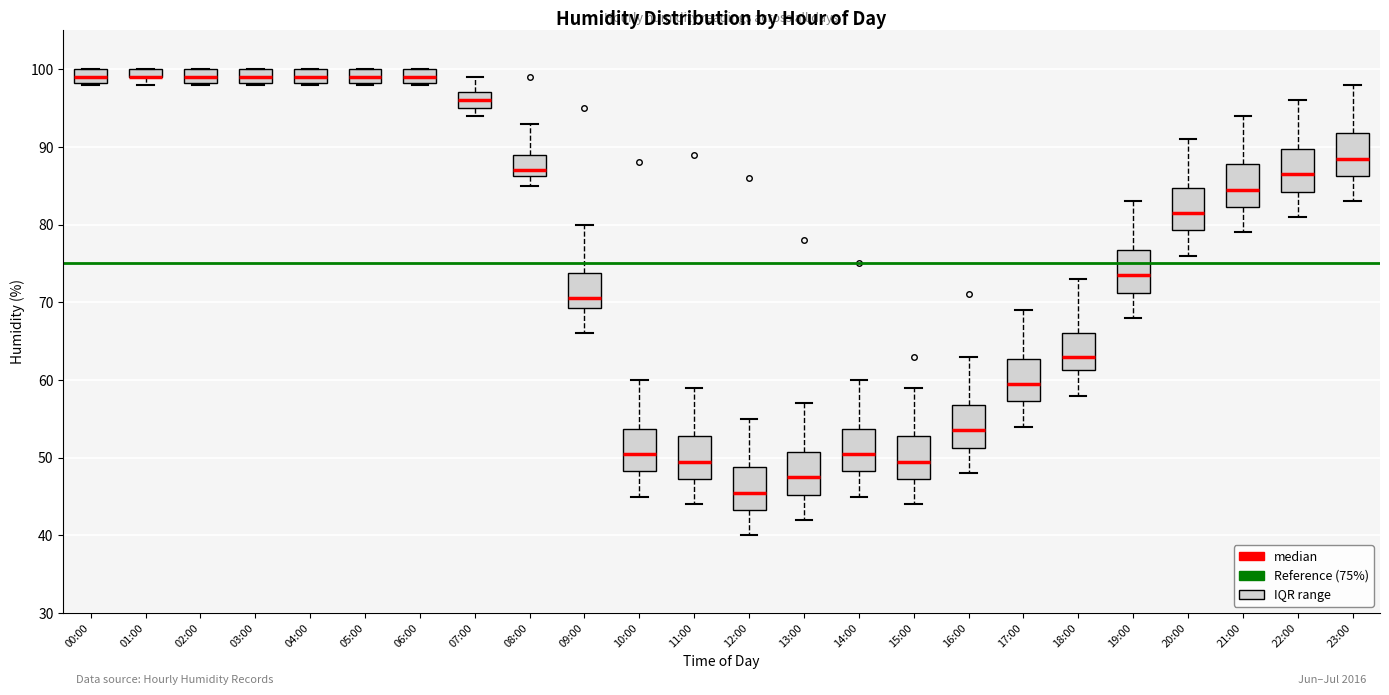

Where is the upper edge of the box for 03:00 on the y-axis? The values are not printed on the chart, so give them approximately, as read against the axis.

100